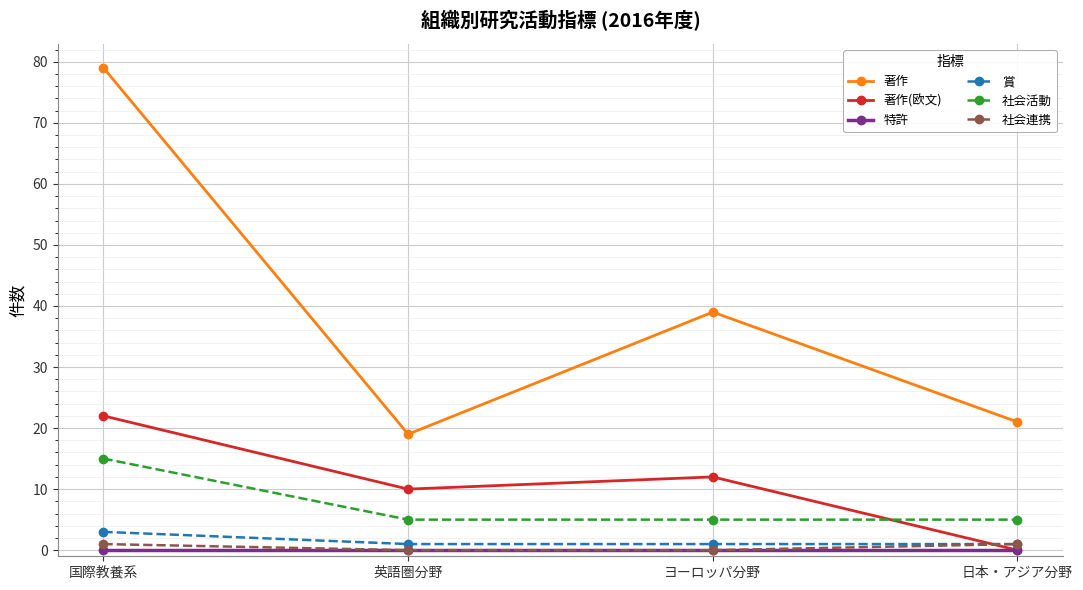

How many lines are shown in the chart?

6